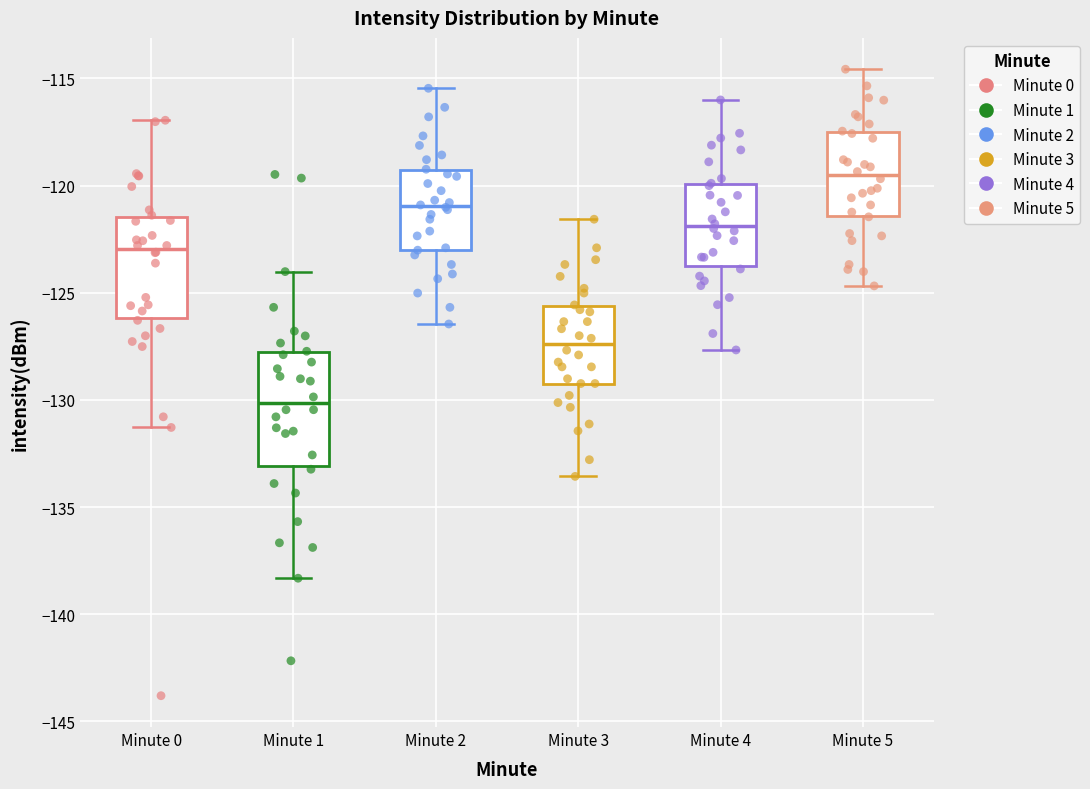

Which box is the tallest, from its lower edge to its upper edge?

Minute 1